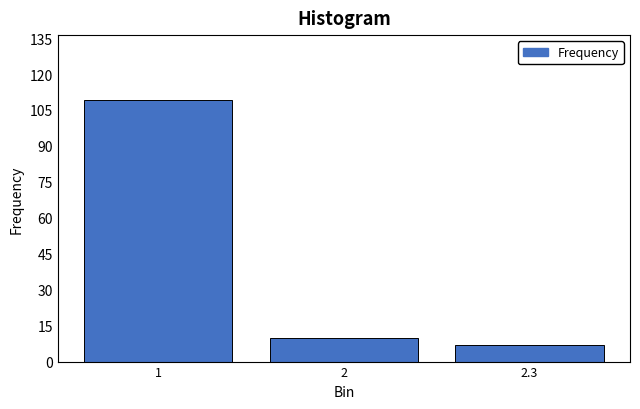

Reading right to left, list all the values displayed in this chart.

7	10	109